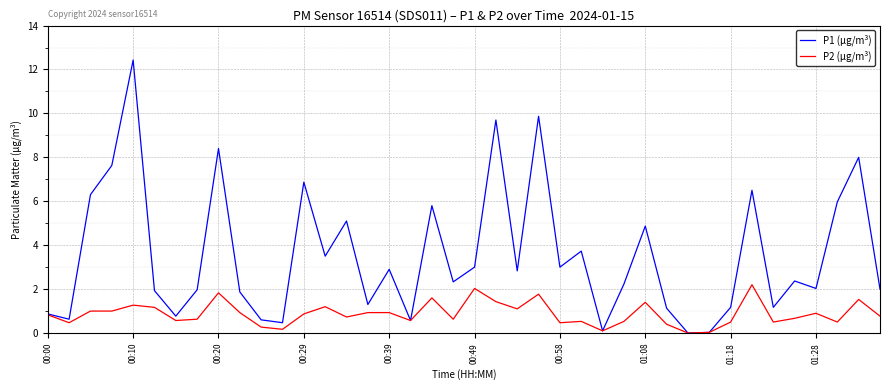

Which series has the largest range (max minus min)?

P1 (µg/m³)